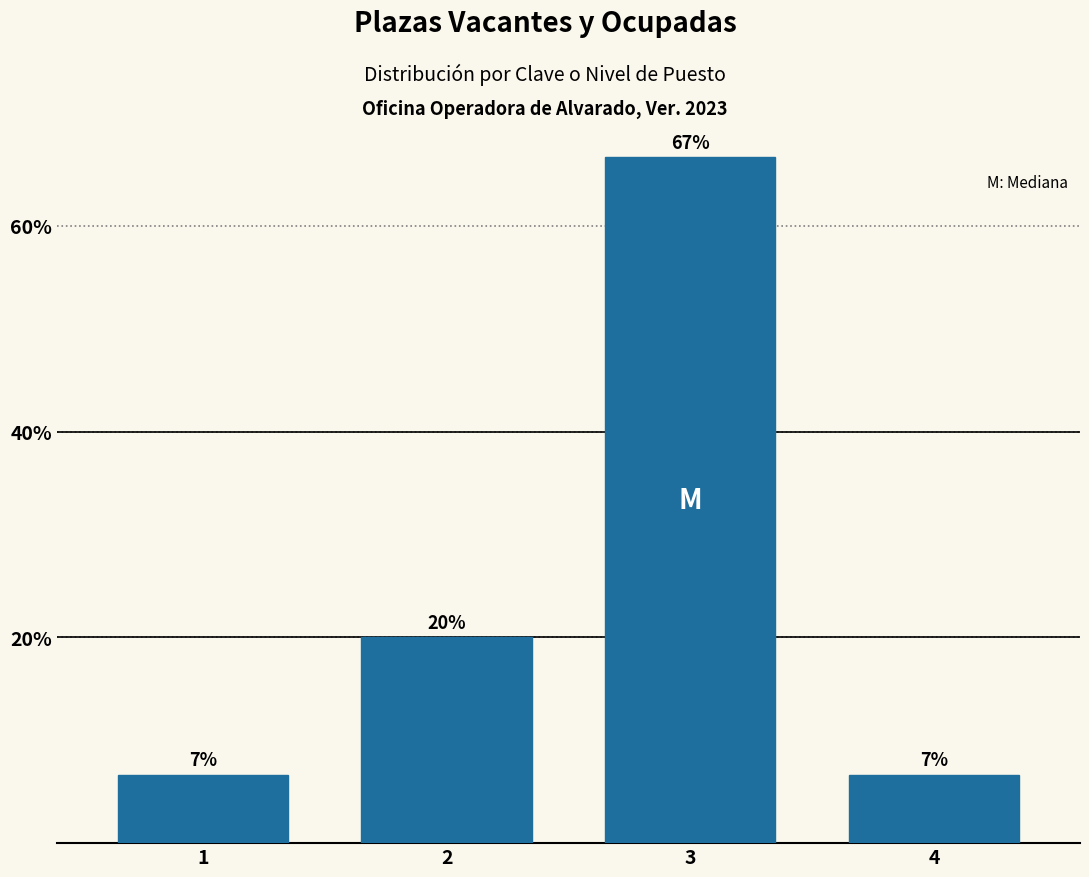

What is the maximum value shown in the chart?

66.7